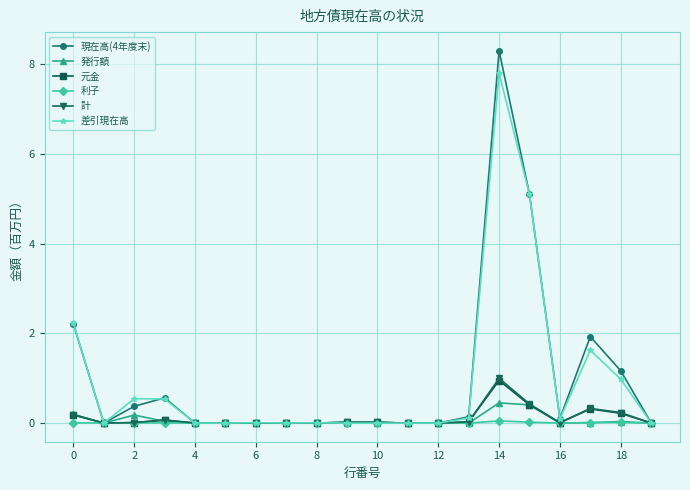

True or false: 計 has more than 2 interior local peaks.

True